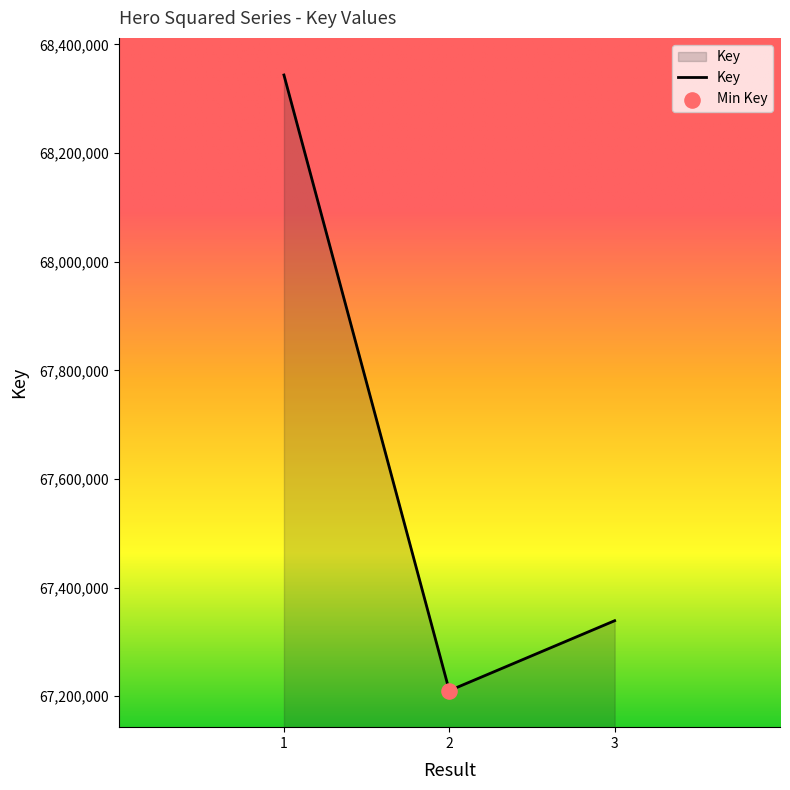

What is the change in value from 1 to 3?

-1004610